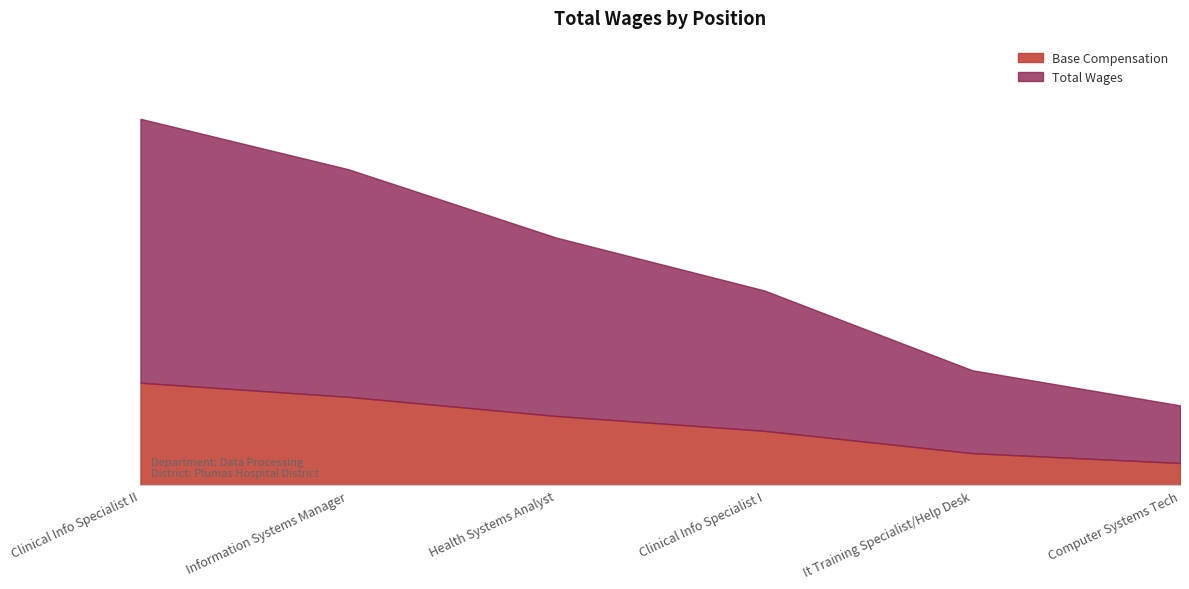

What position from the left is Information Systems Manager?

2